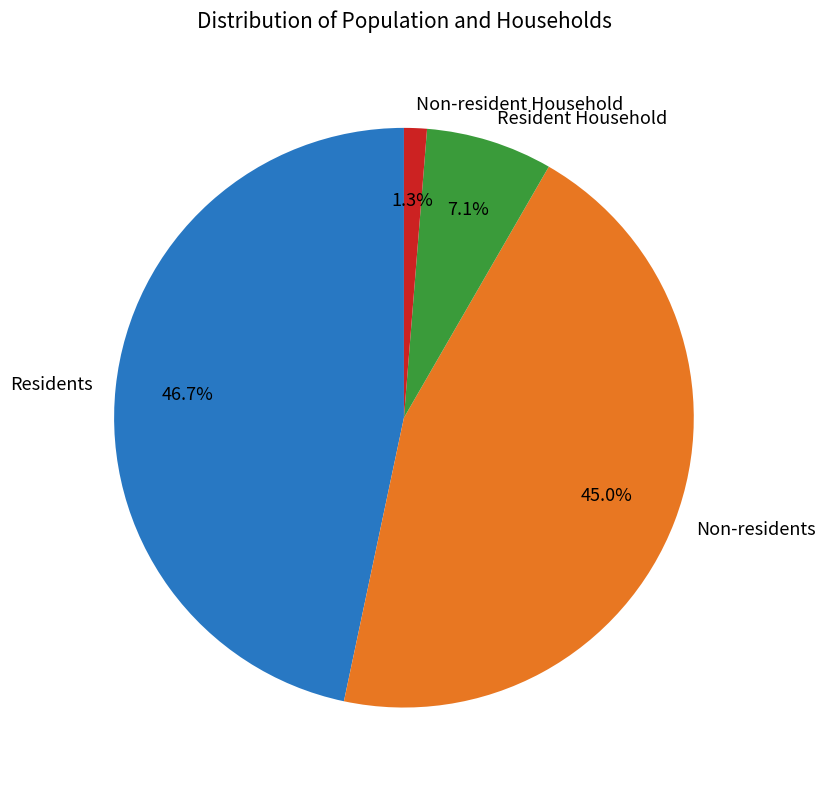

Which category has the smallest portion of the pie?

Non-resident Household